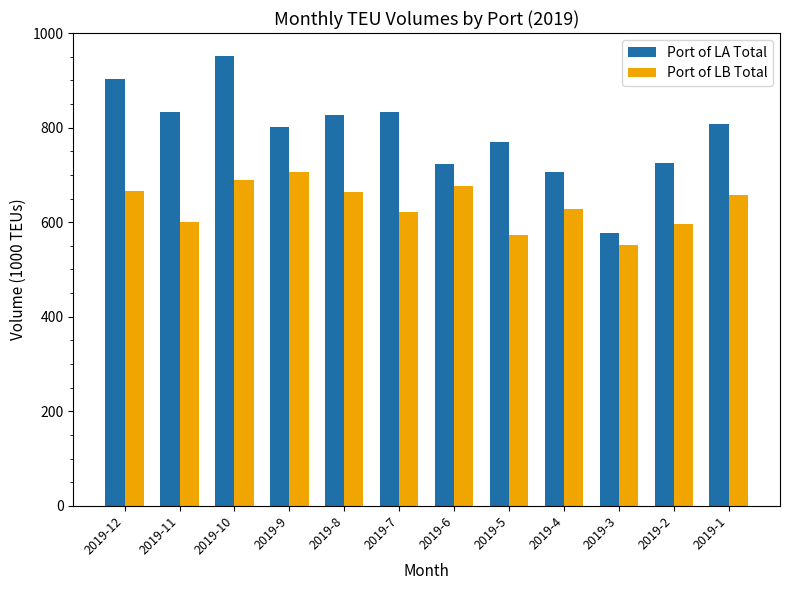

What is the maximum value for Port of LB Total?

706.9